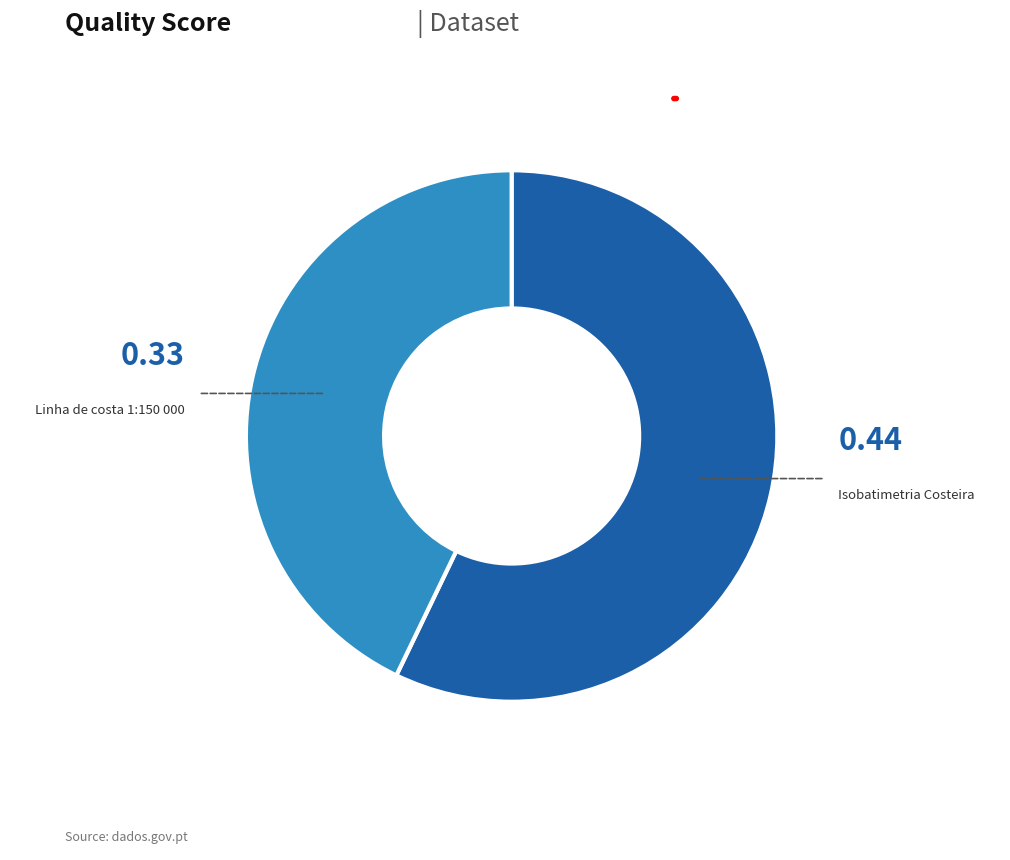

Which category has the biggest portion of the pie?

Isobatimetria Costeira